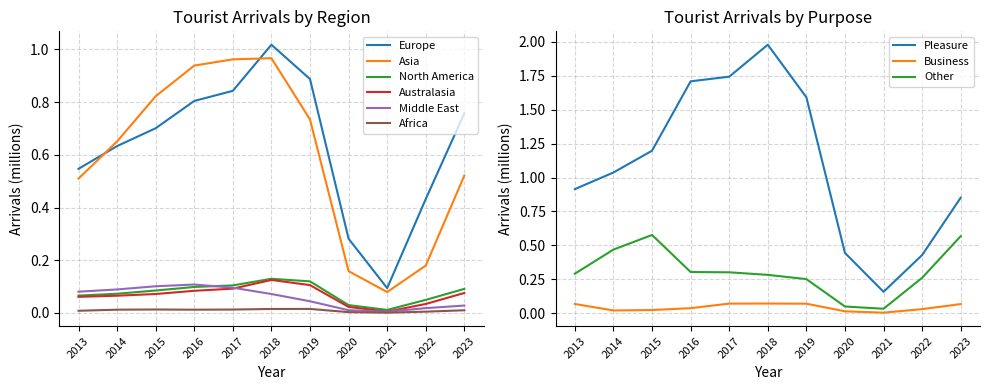

True or false: Asia and Middle East intersect in this chart.

False